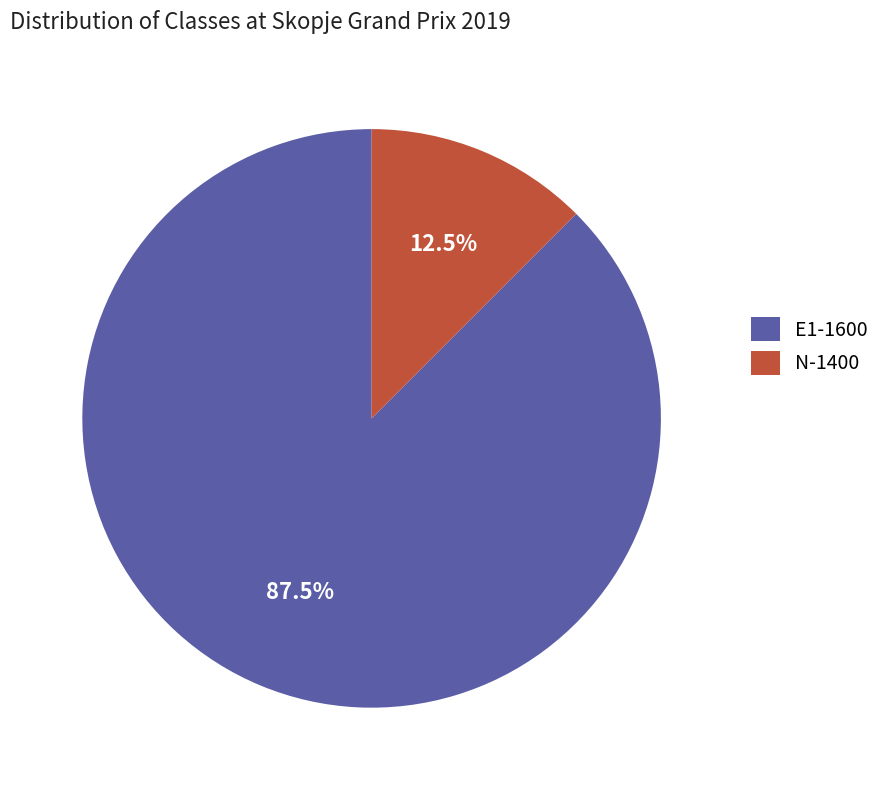

To the nearest percent, what is the difference between the E1-1600 and N-1400 slice percentages?

75%